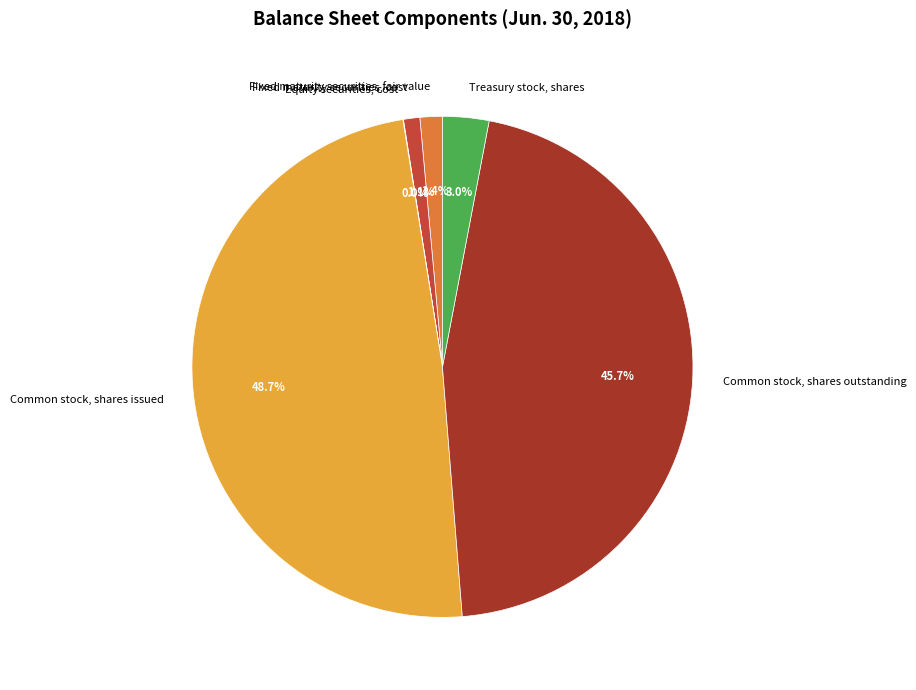

Combined, do Treasury stock, shares and Common stock, shares outstanding account for over 50%?

No